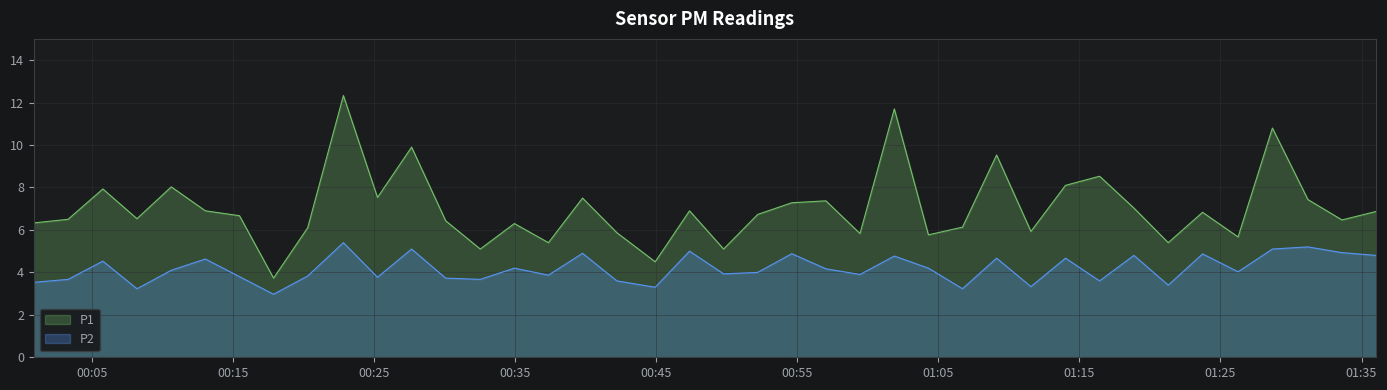

What value does the P2 series have at 2022-12-18T00:15:28?

3.8